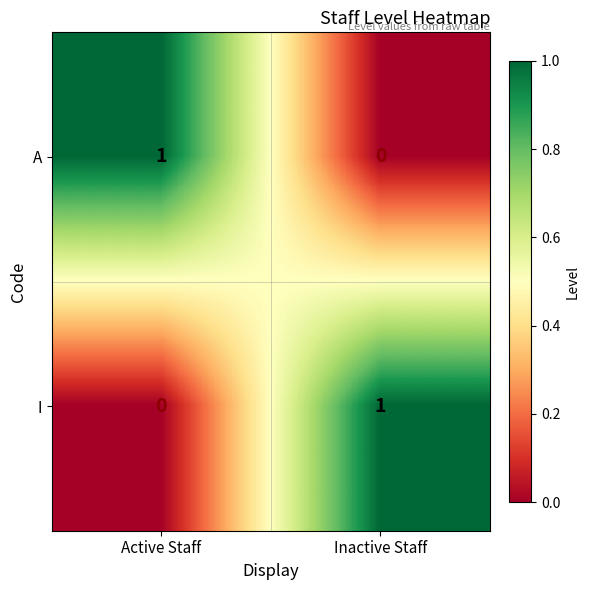

The value of A at Active Staff is 1. True or false?

True